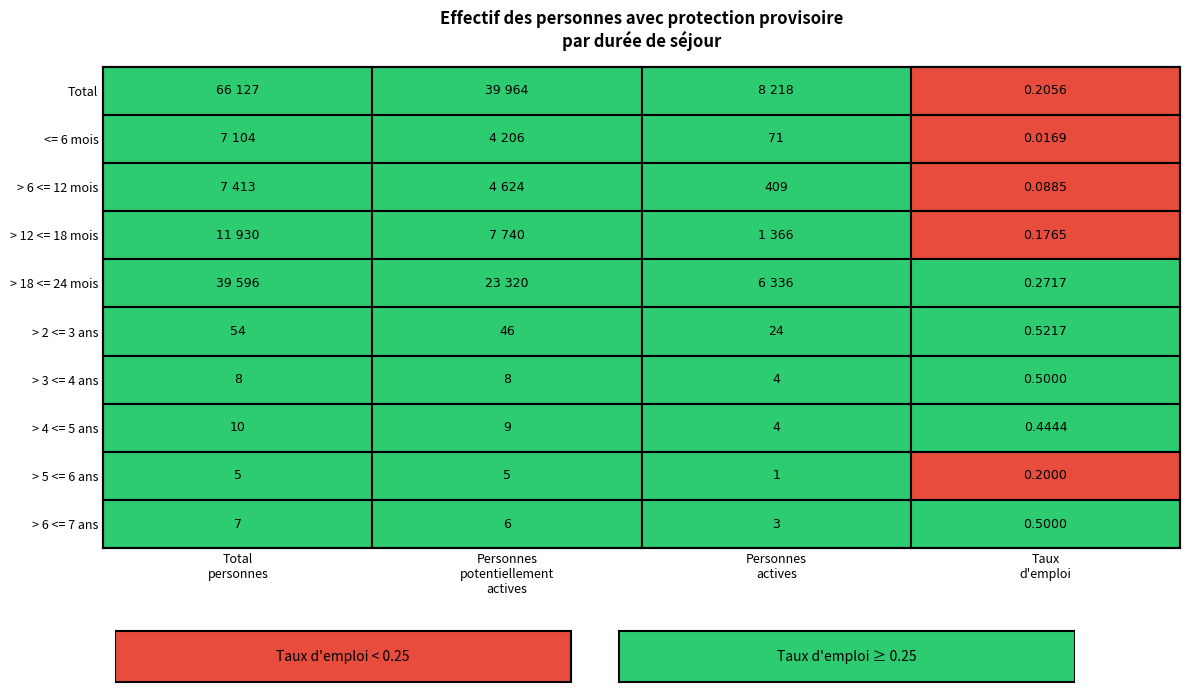

Which series has the largest range (max minus min)?

Total personnes